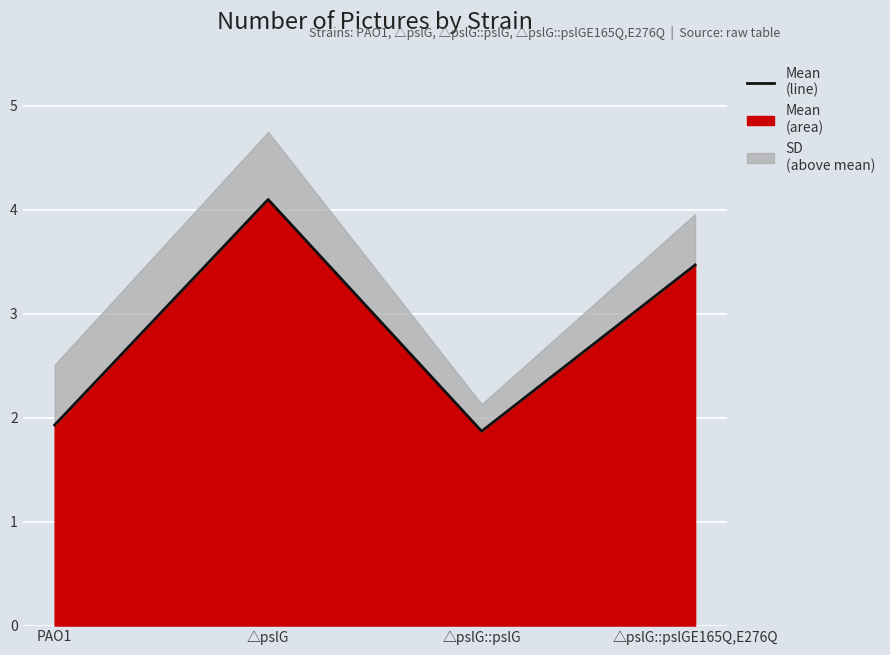

At which label is the value closest to 2?

PAO1